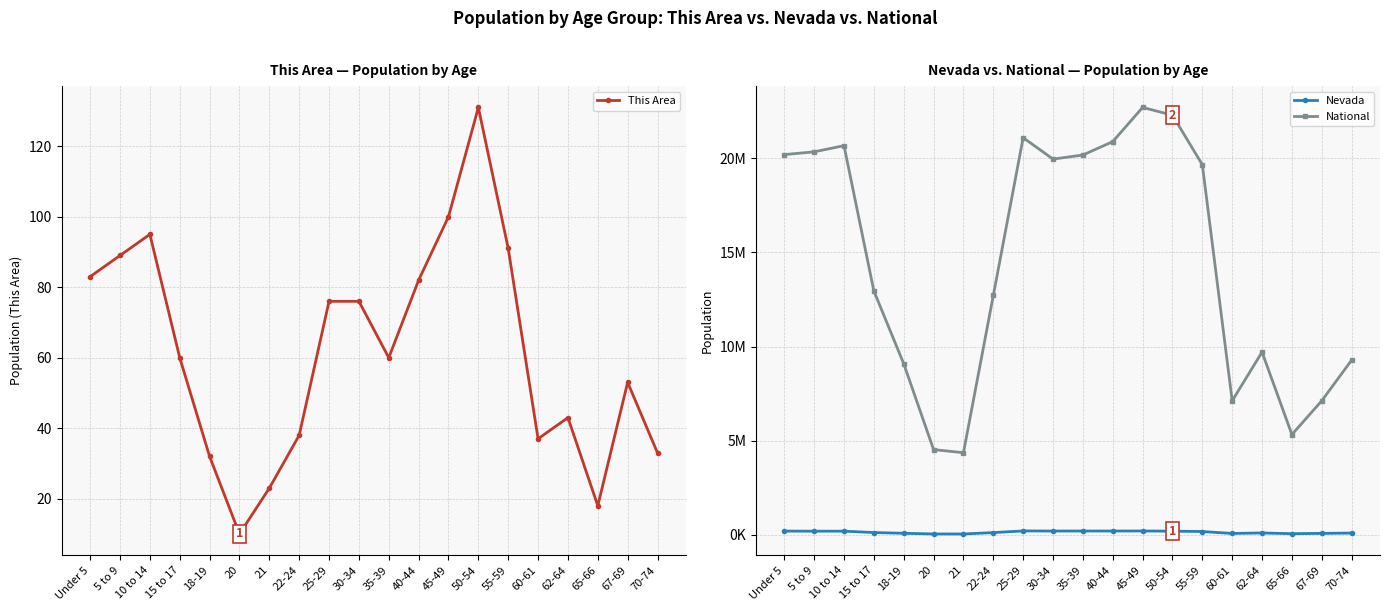

At which category does Nevada reach its first local valley?

5 to 9